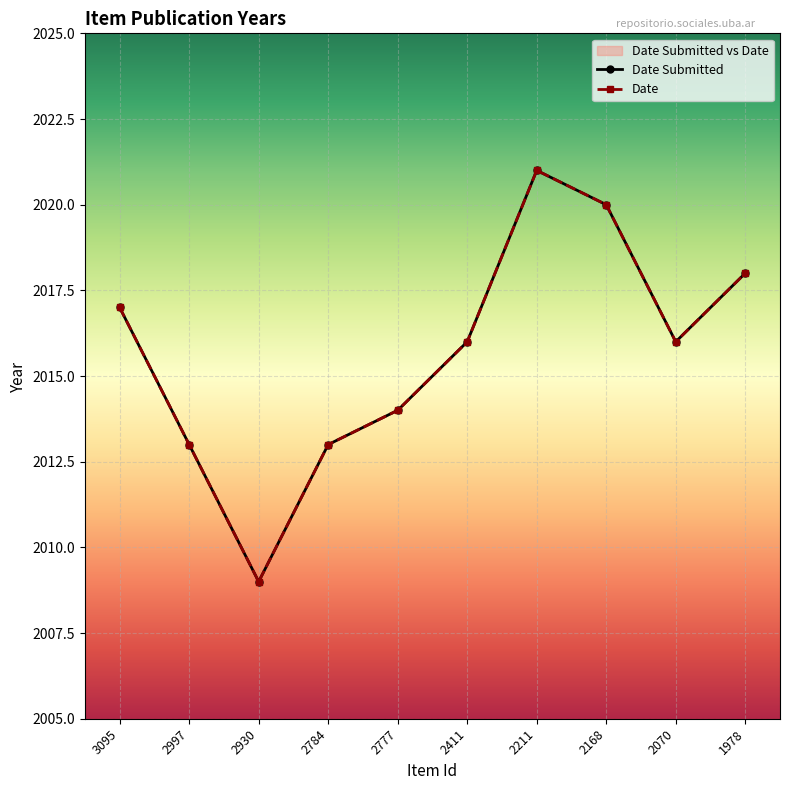

Reading right to left, extract all data points from this chart.

Date Submitted: 2018	2016	2020	2021	2016	2014	2013	2009	2013	2017
Date: 2018	2016	2020	2021	2016	2014	2013	2009	2013	2017